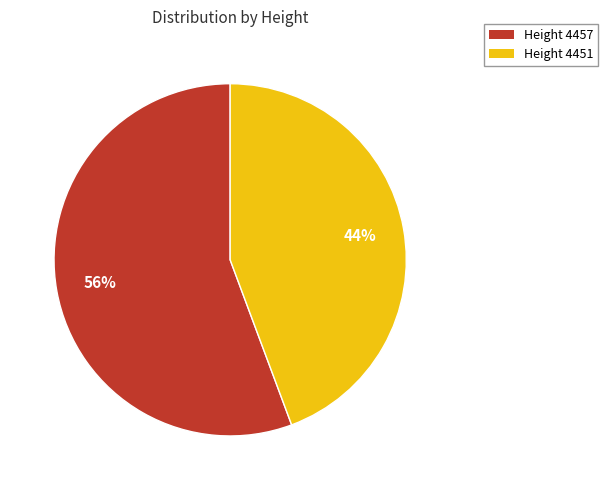

Is the sum of Height 4457 and Height 4451 greater than half?

Yes